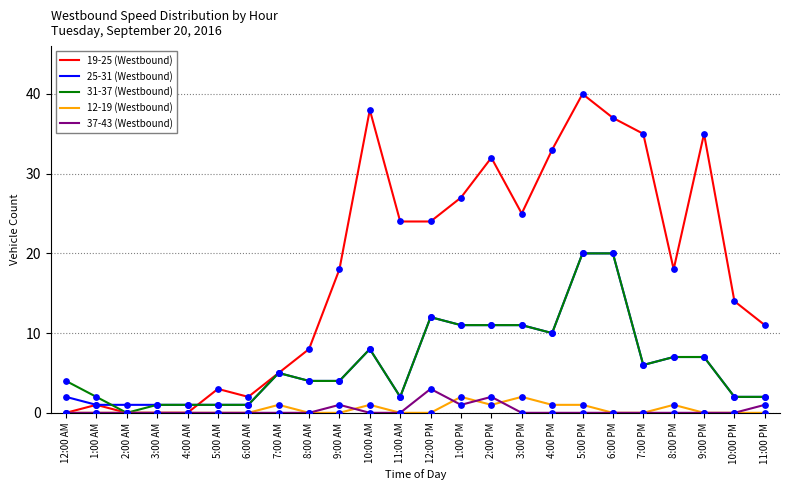

Between 4:00 AM and 8:00 AM, which series saw the biggest shift?

19-25 (Westbound)